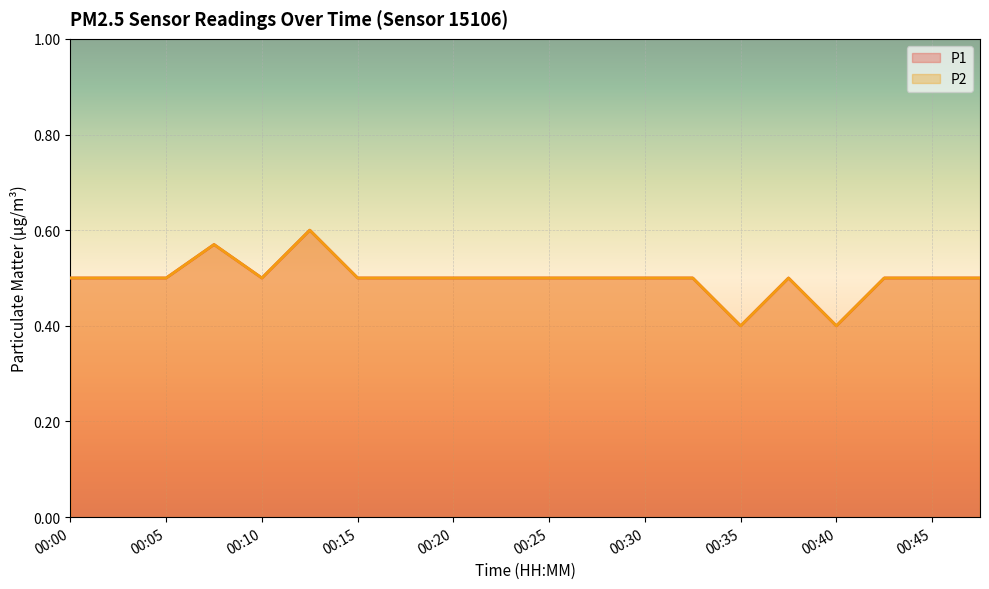

At which category does P2 reach its first local peak?

00:08